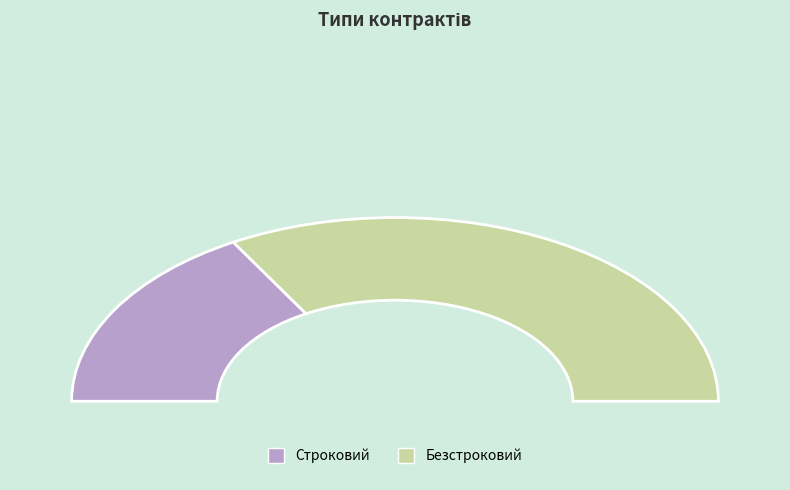

The Безстроковий slice represents 67% of the pie. True or false?

True